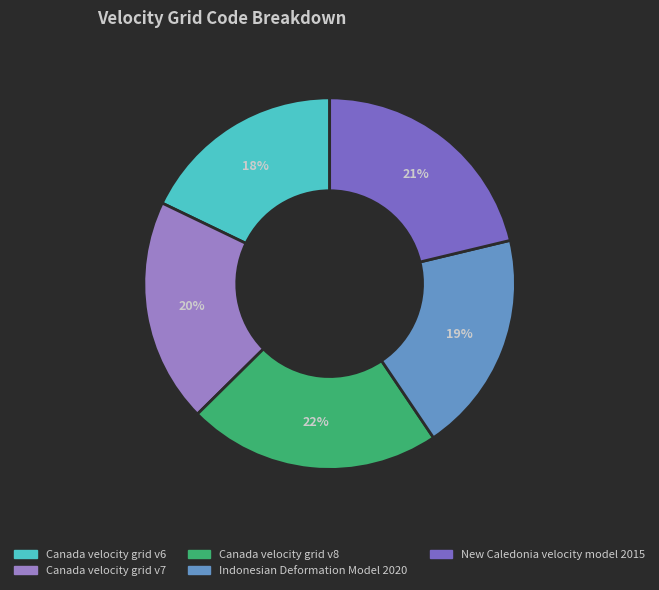

Which category has the biggest portion of the pie?

Canada velocity grid v8